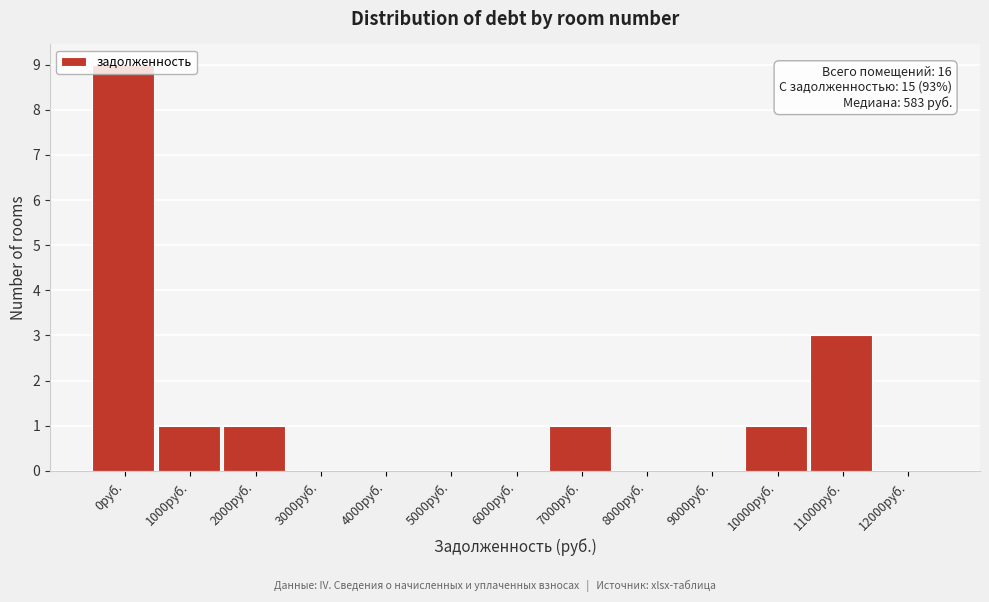

What is the change in value from 7000руб. to 11000руб.?

+2